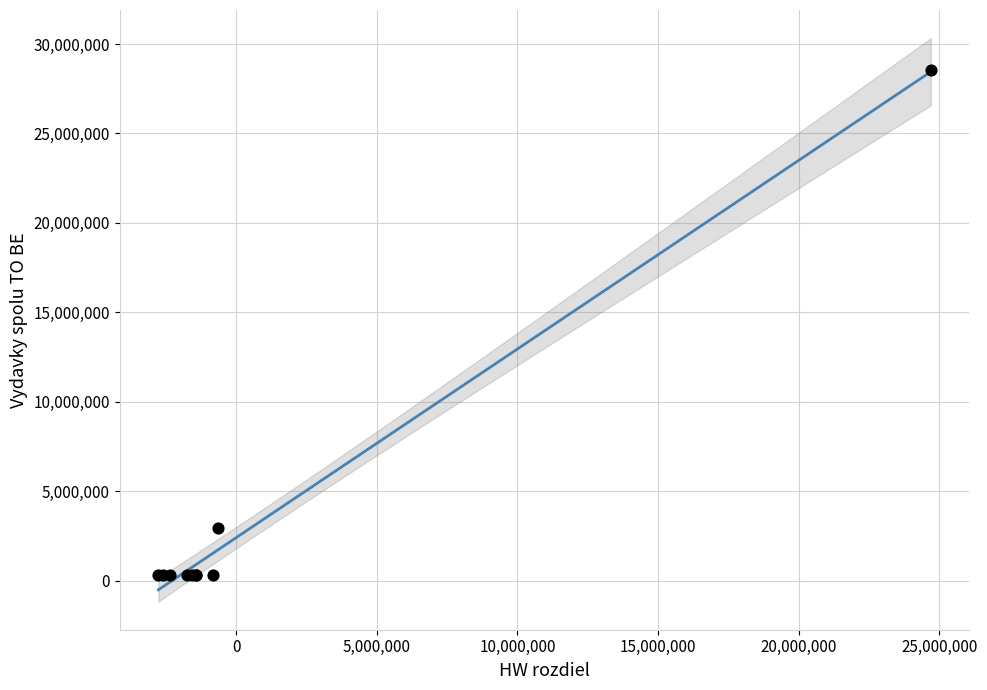

What Y value in the scatter plot is closest to 14411346?

2967588.2